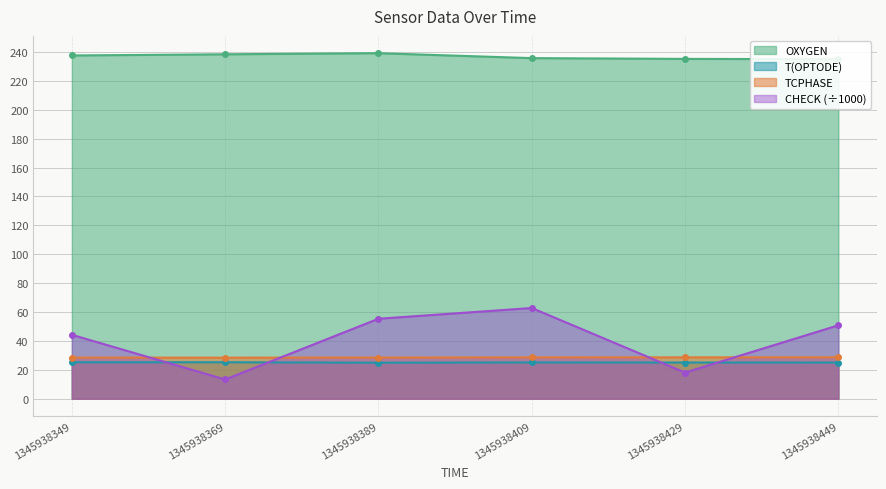

Rank the categories by T(OPTODE) value from lowest to highest.

1345938389, 1345938449, 1345938429, 1345938409, 1345938349, 1345938369